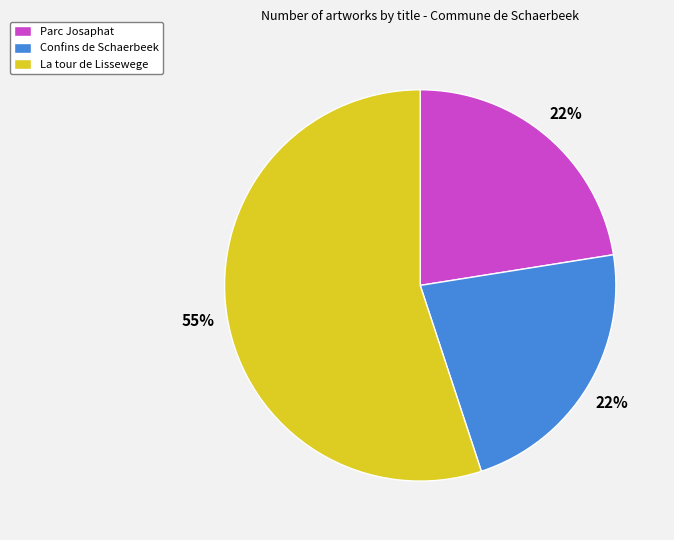

To the nearest percent, what is the difference between the La tour de Lissewege and Parc Josaphat slice percentages?

33%